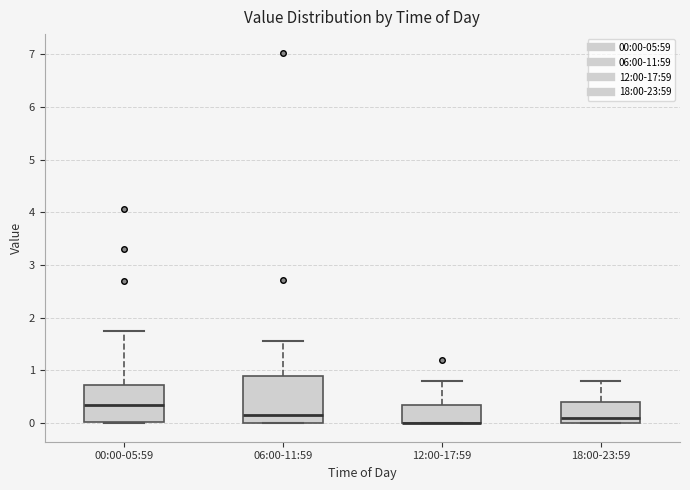

Where does the upper whisker of the box for 06:00-11:59 end on the y-axis? The values are not printed on the chart, so give them approximately, as read against the axis.

1.6